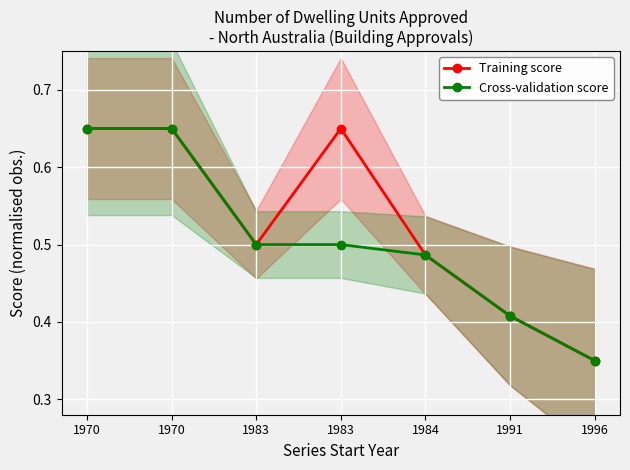

Reading left to right, extract all data points from this chart.

Training score: 0.6	0.6	0.5	0.6	0.5	0.4	0.3
Cross-validation score: 0.6	0.6	0.5	0.5	0.5	0.4	0.3